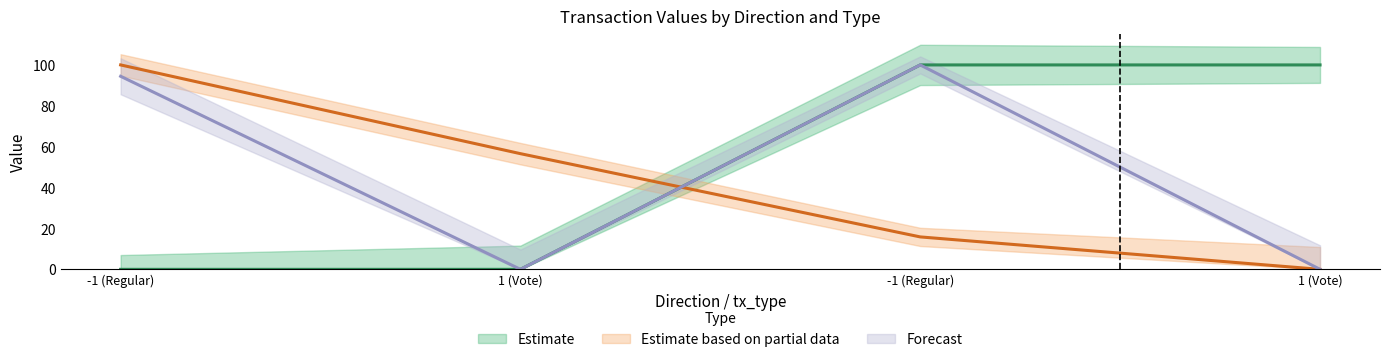

What is the difference between the maximum and minimum values in the Estimate based on partial data series?

100.0